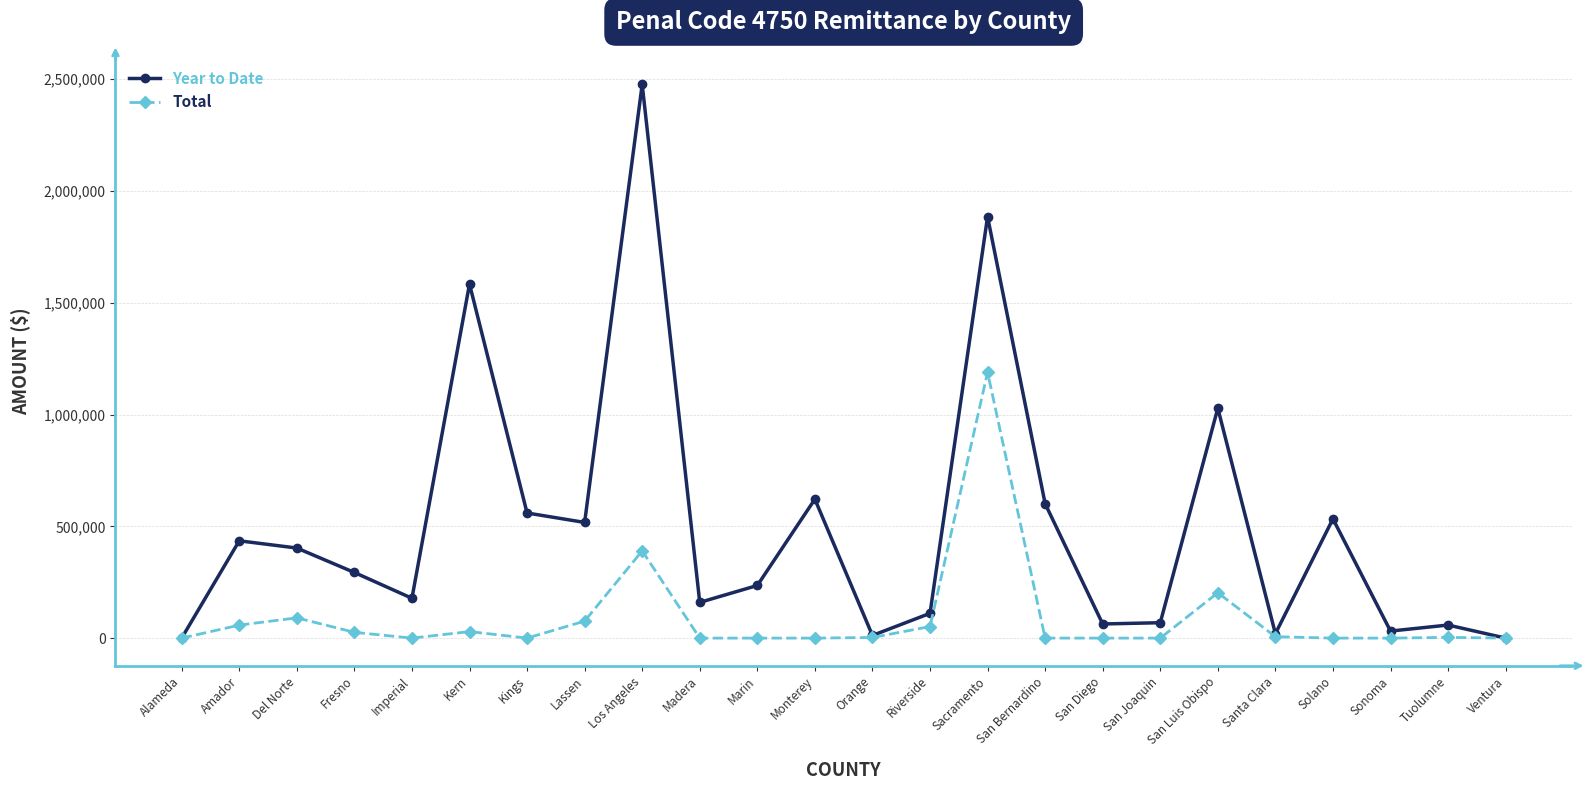

At Madera, list the series in order from largest to smallest.

Year to Date, Total